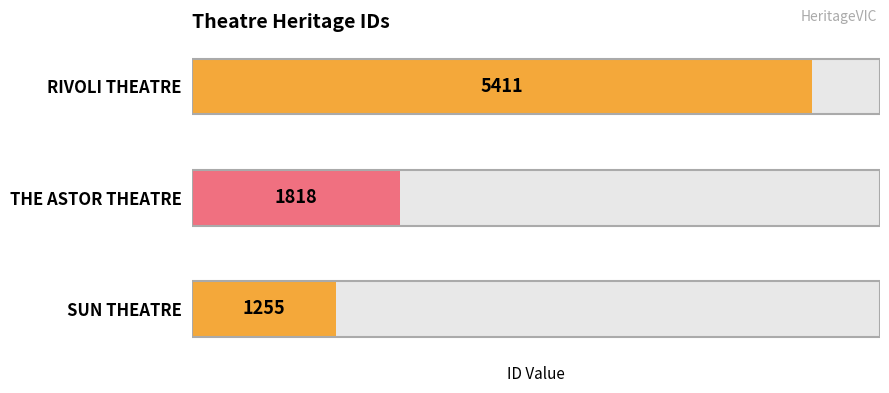

What is the minimum value shown in the chart?

1255